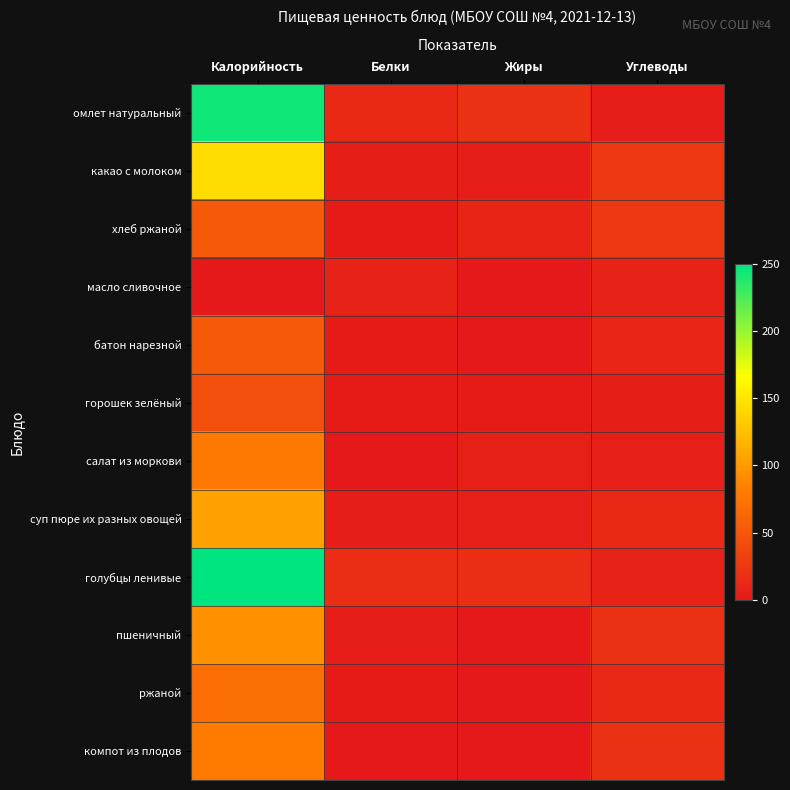

What is the spread (max minus min) of values at Белки?

17.0